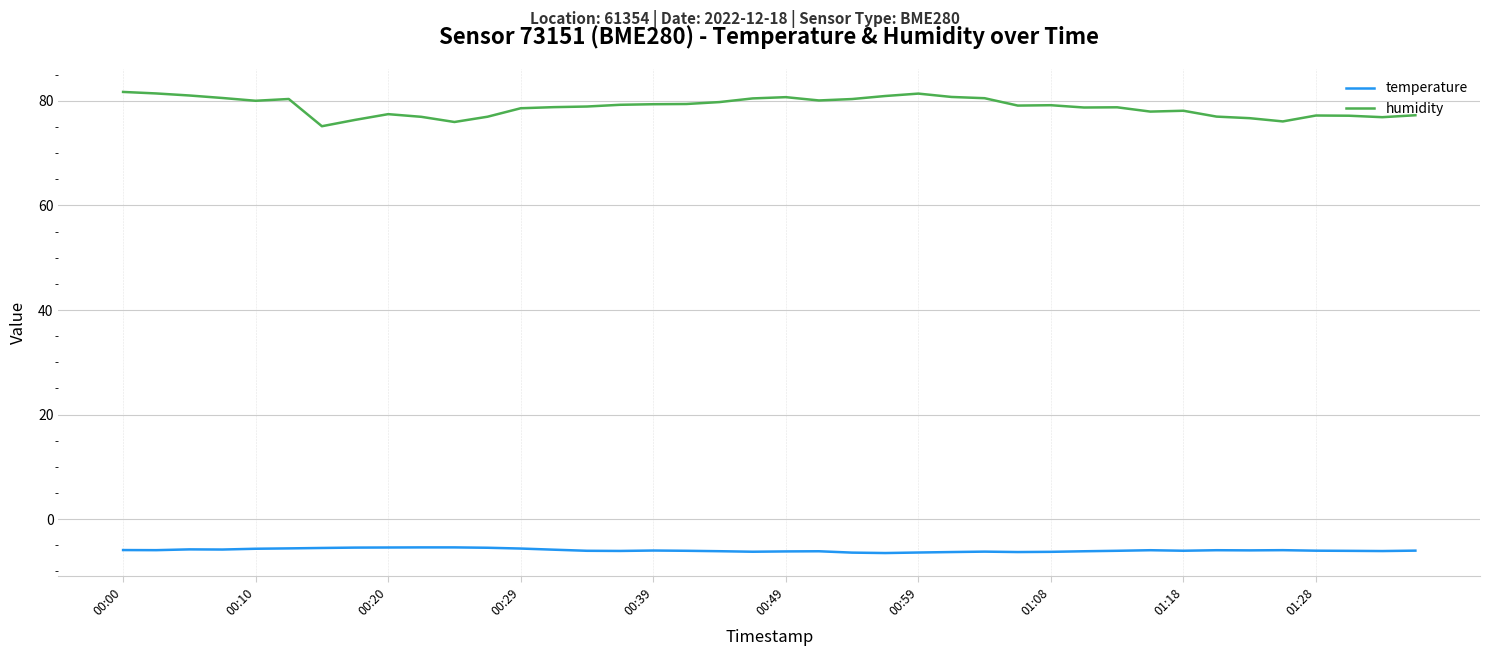

Which series has the largest total across all categories?

humidity